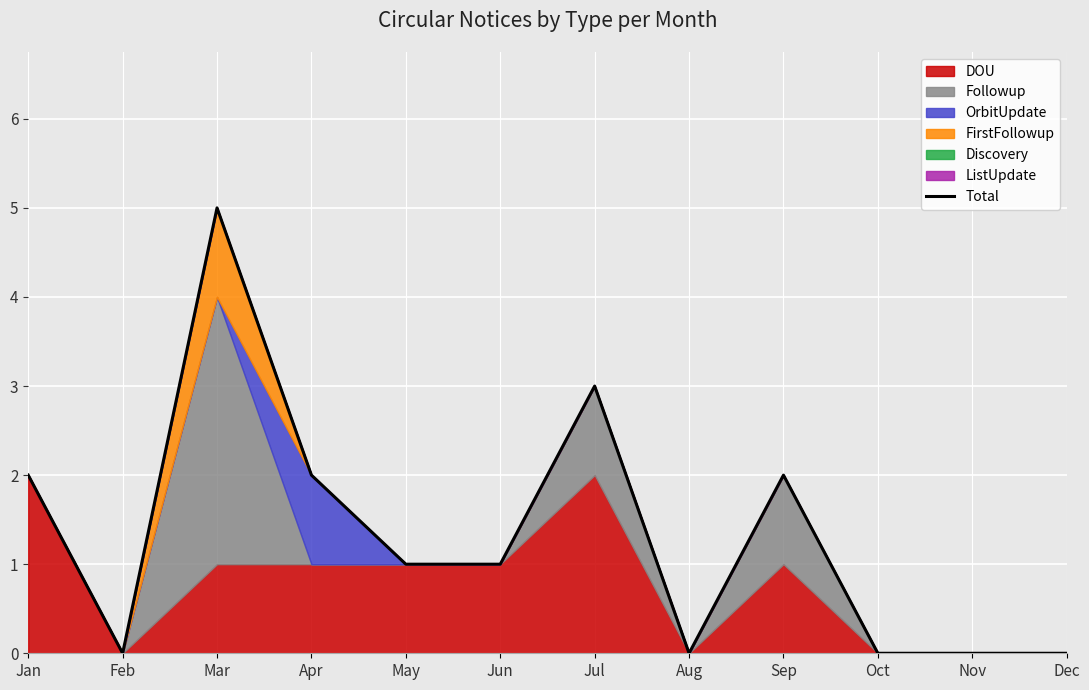

The Total series shows 0 at Jun. True or false?

False